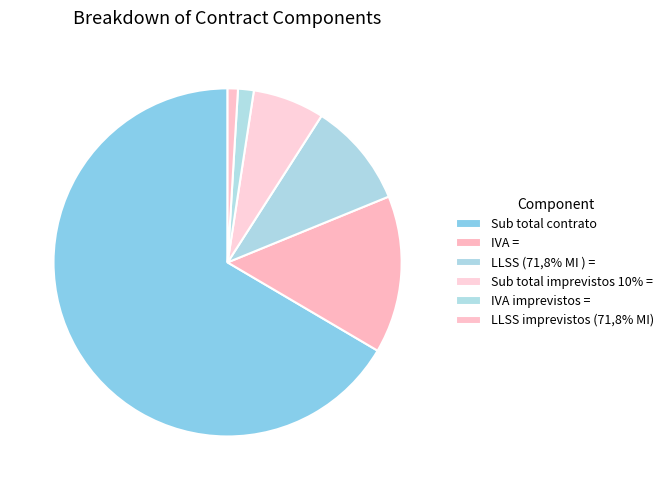

What portion of the pie excludes LLSS imprevistos (71,8% MI)?

99.0%